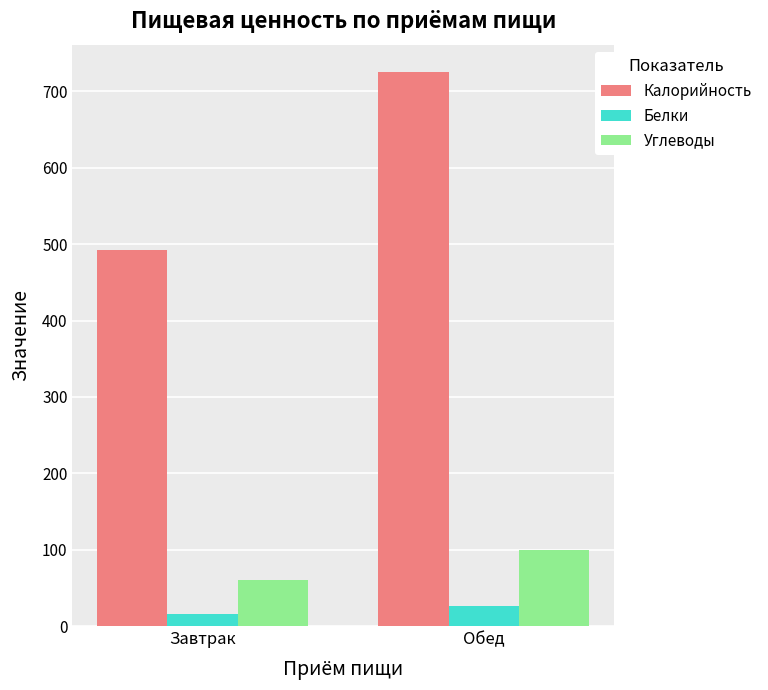

What is the total value across all series at Завтрак?

568.3